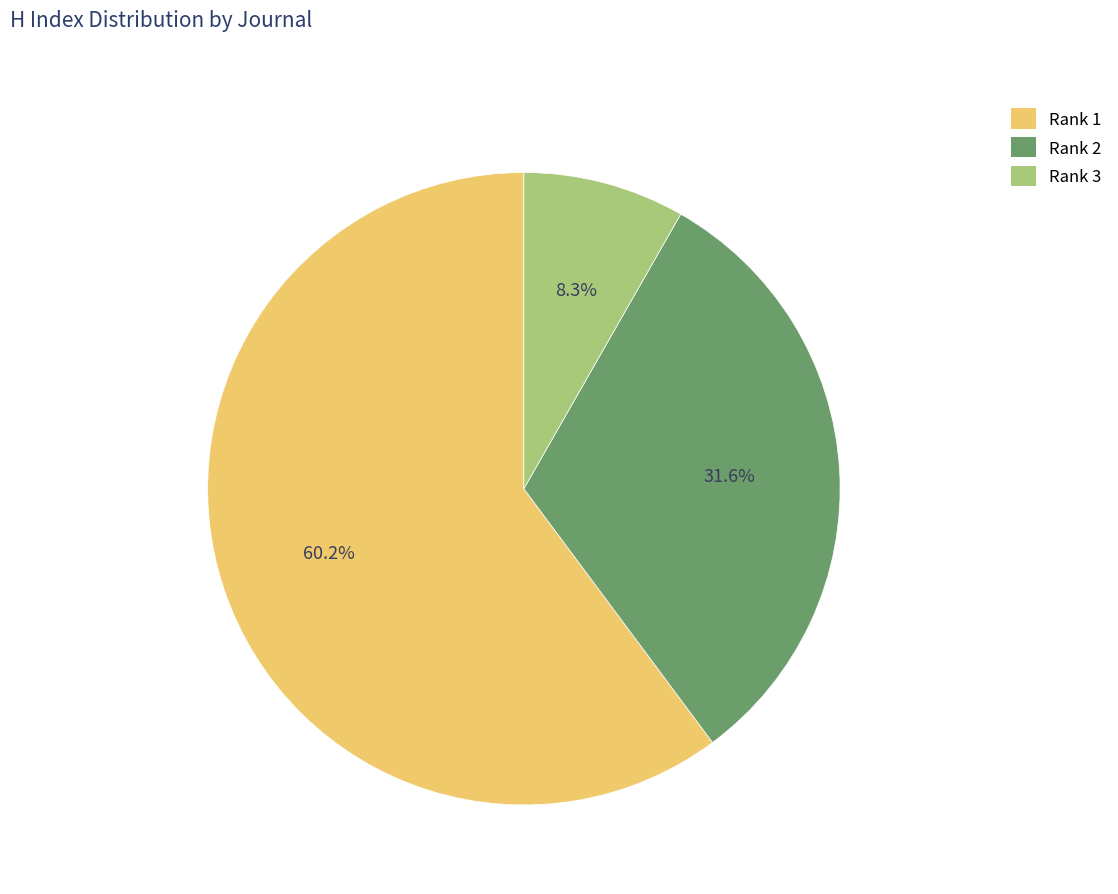

Is there a majority slice in this chart?

Yes